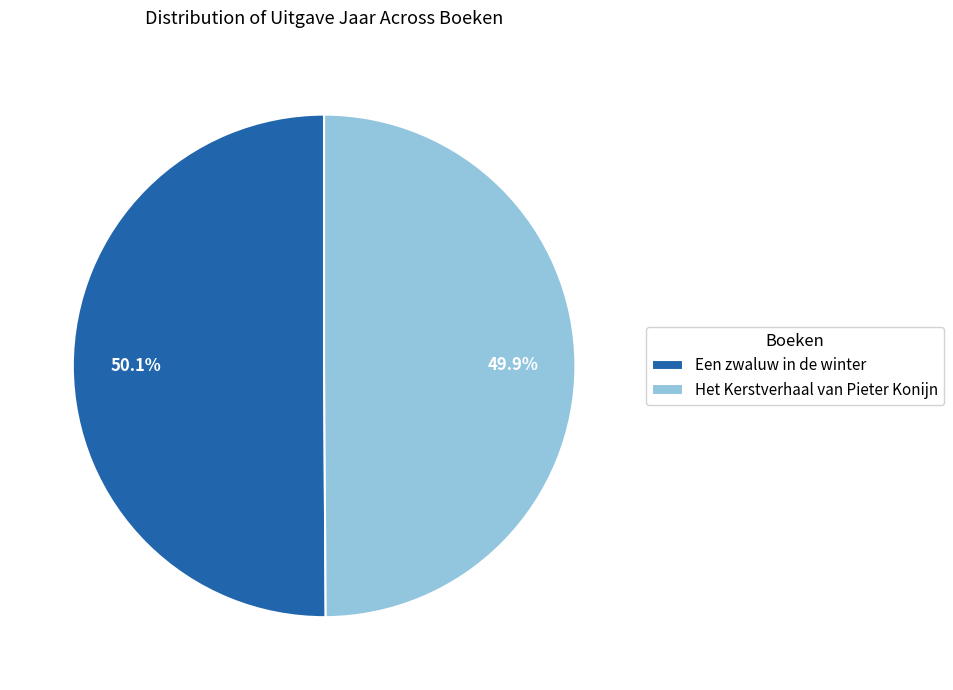

Count the number of slices in the pie.

2